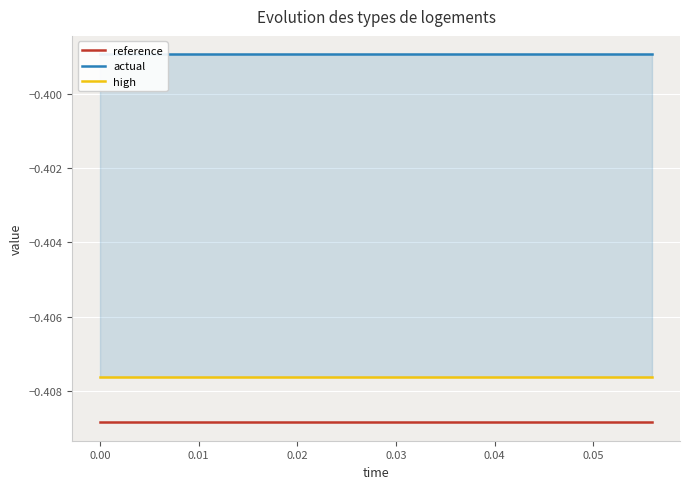

What is the greatest value displayed?

-0.4